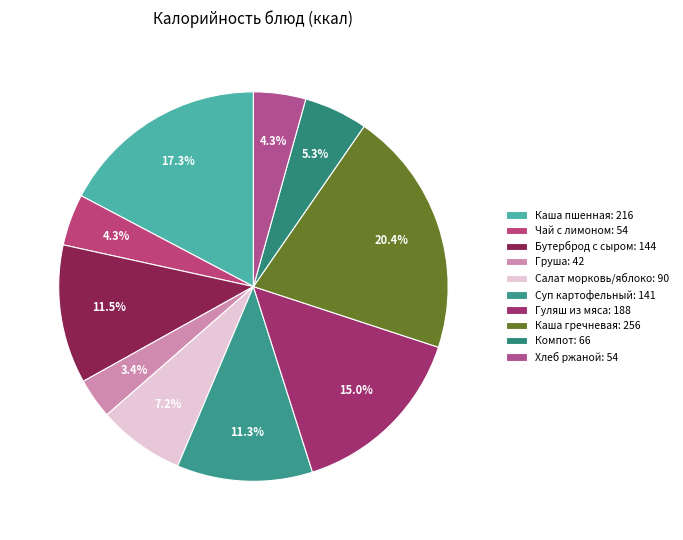

Count the number of slices in the pie.

10